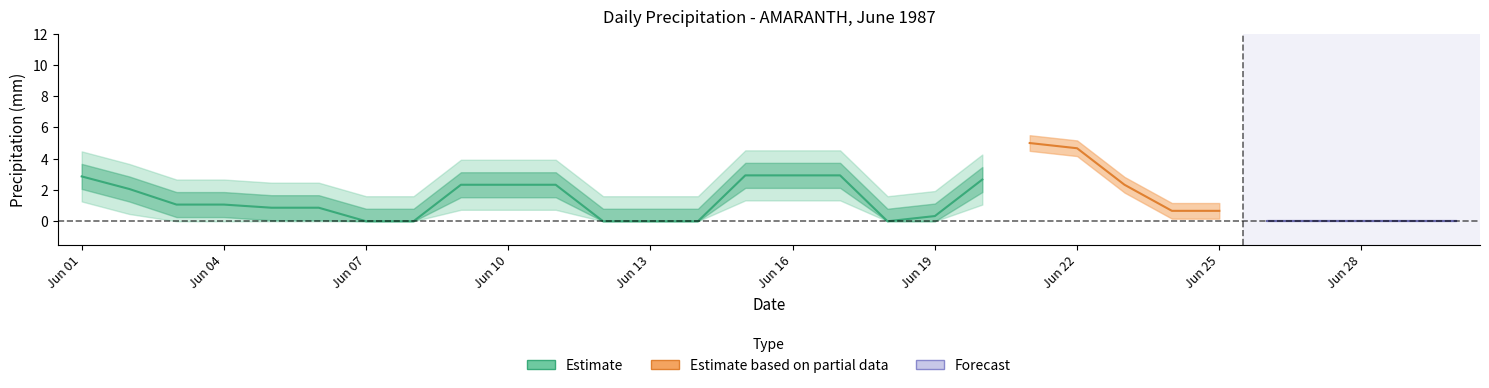

True or false: Total Precip (mm) has a value of 0.0 at 29.

True